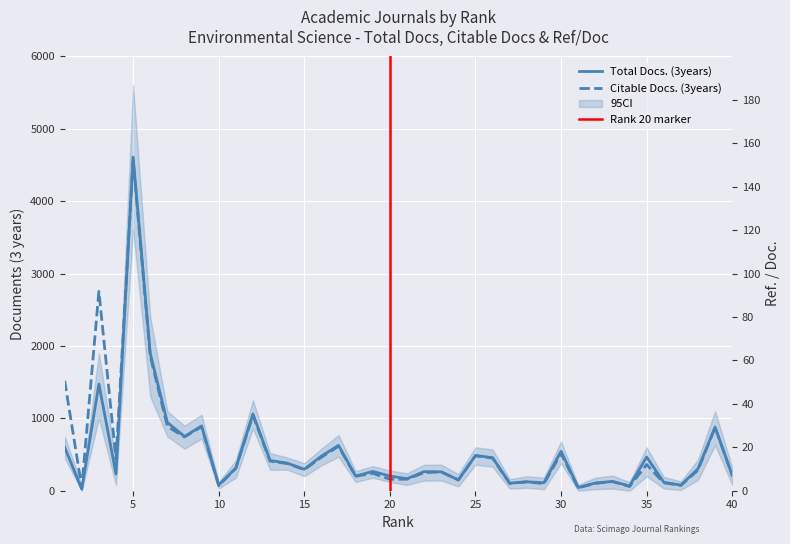

Which category has the highest value across all series?

5